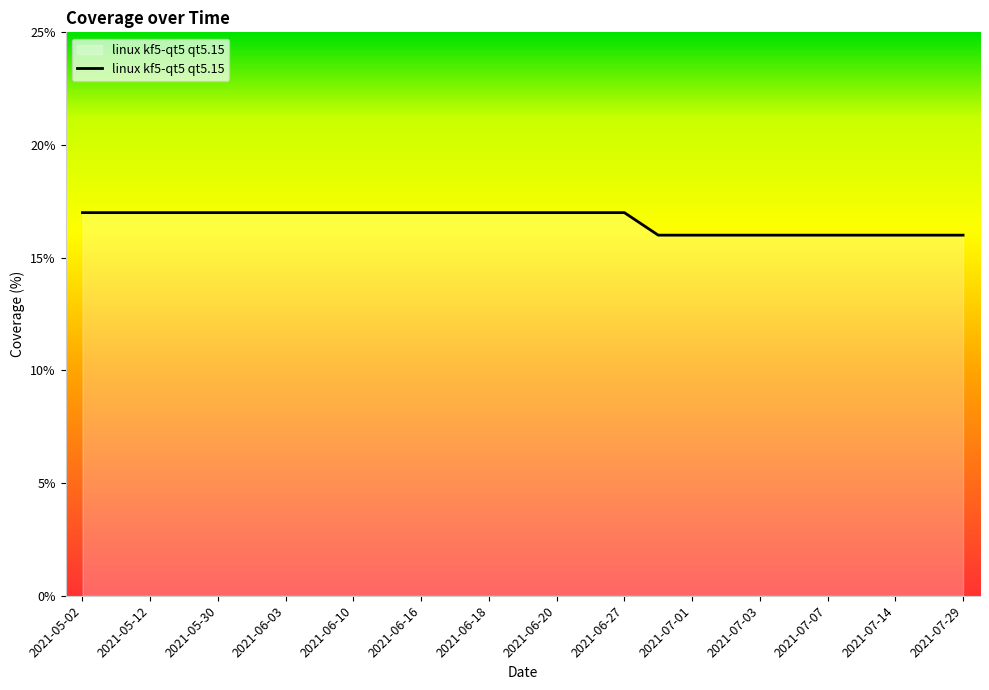

What is the greatest value displayed?

17